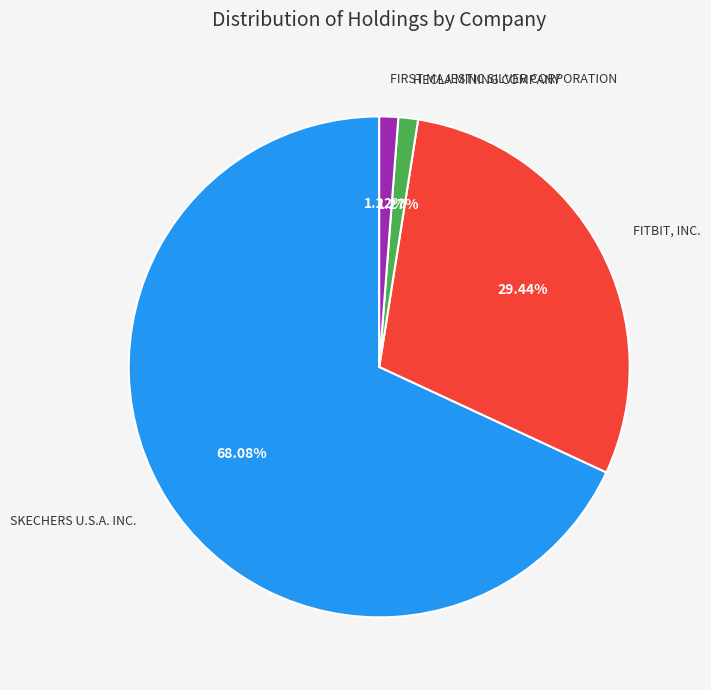

Count the number of slices in the pie.

4